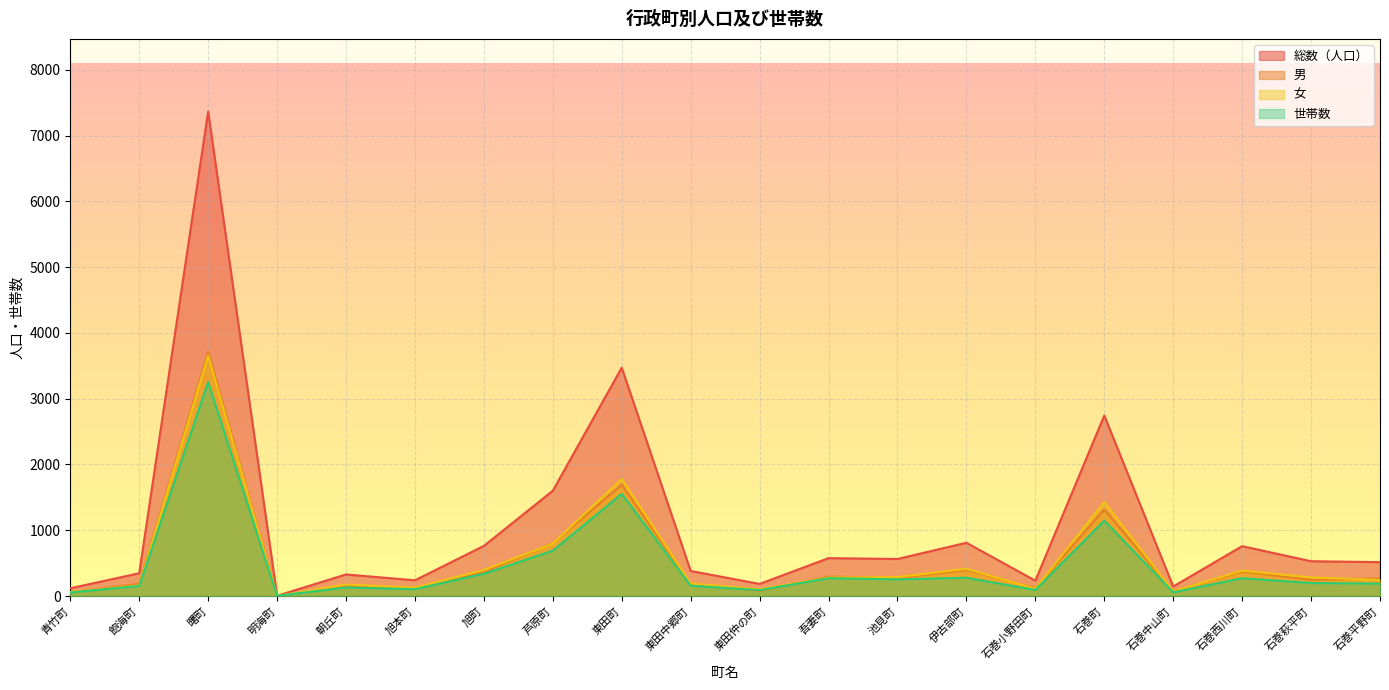

What is the label of the 8th point from the left?

芦原町